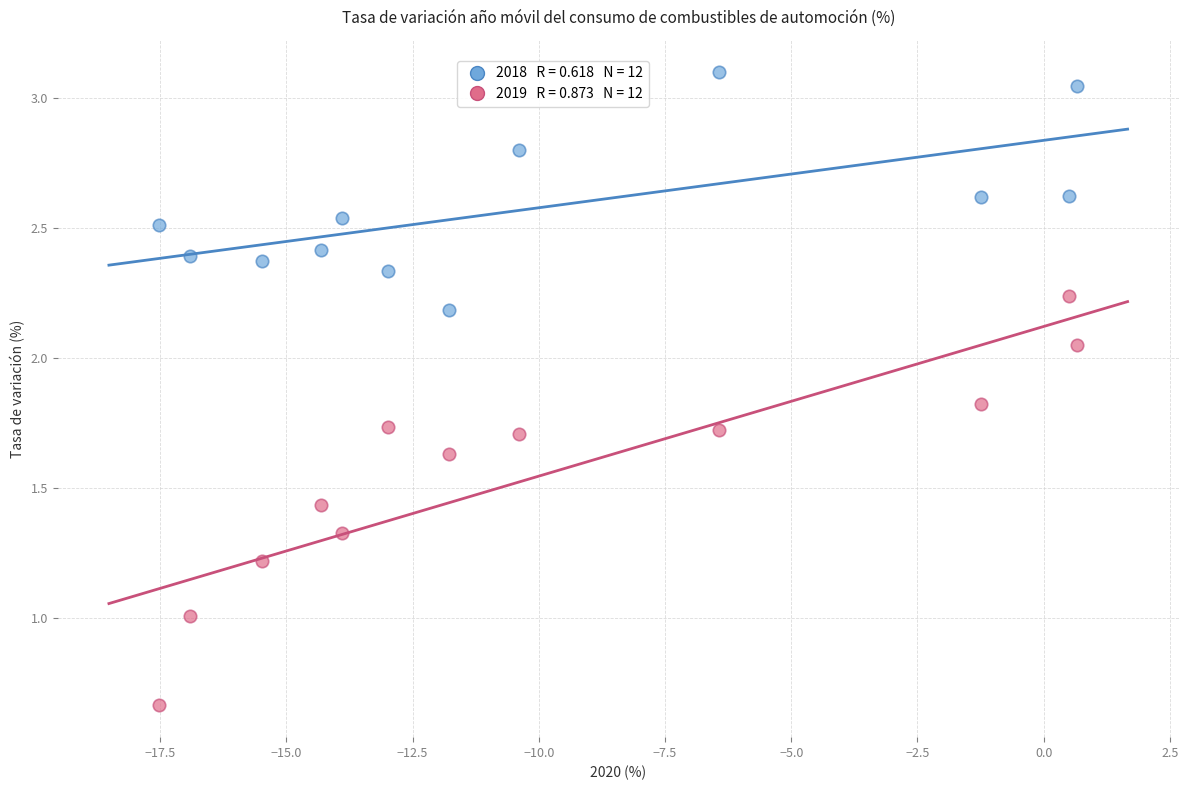

Across all data points, what is the range of Y values (max minus min)?

2.4